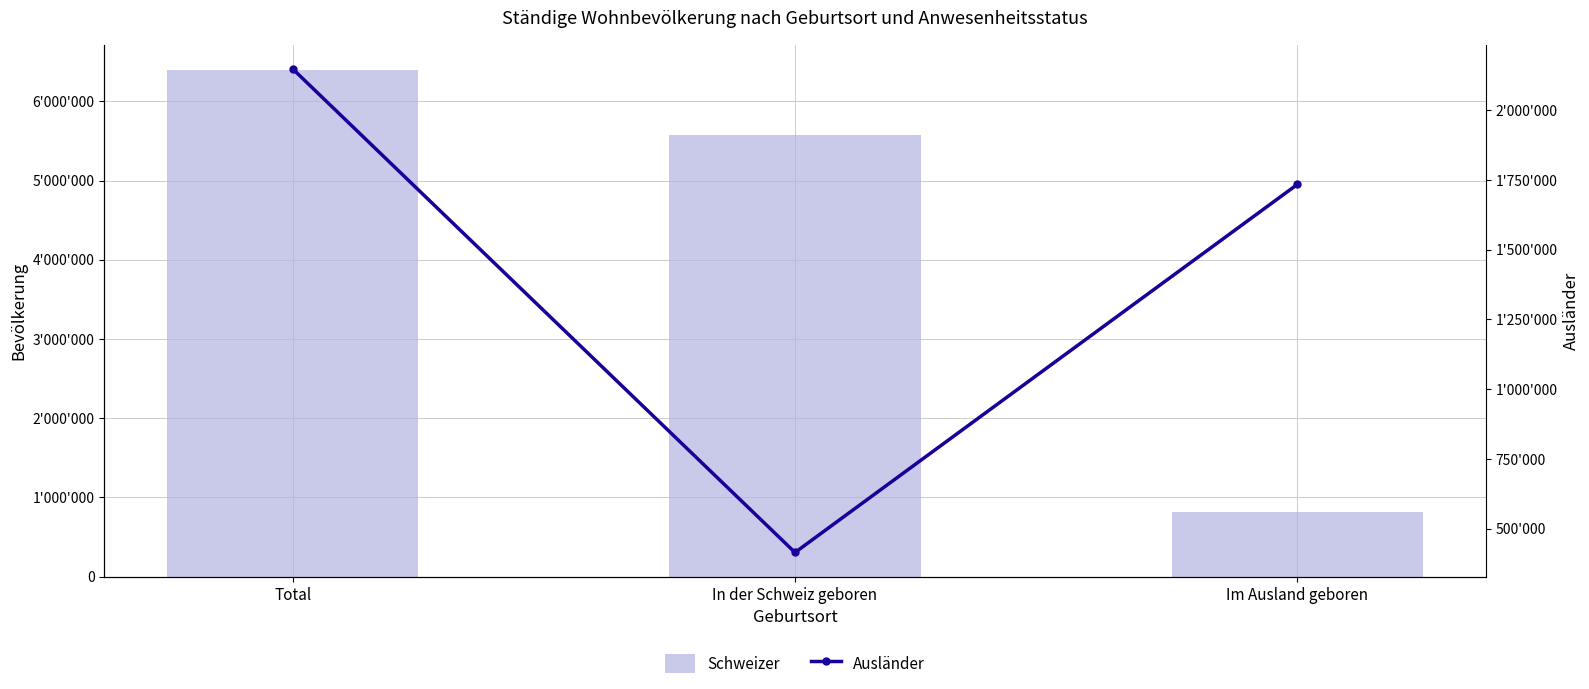

Reading right to left, extract all data points from this chart.

Schweizer: Im Ausland geboren=819476	In der Schweiz geboren=5576776	Total=6396252
Ausländer: Im Ausland geboren=1733940	In der Schweiz geboren=414335	Total=2148275